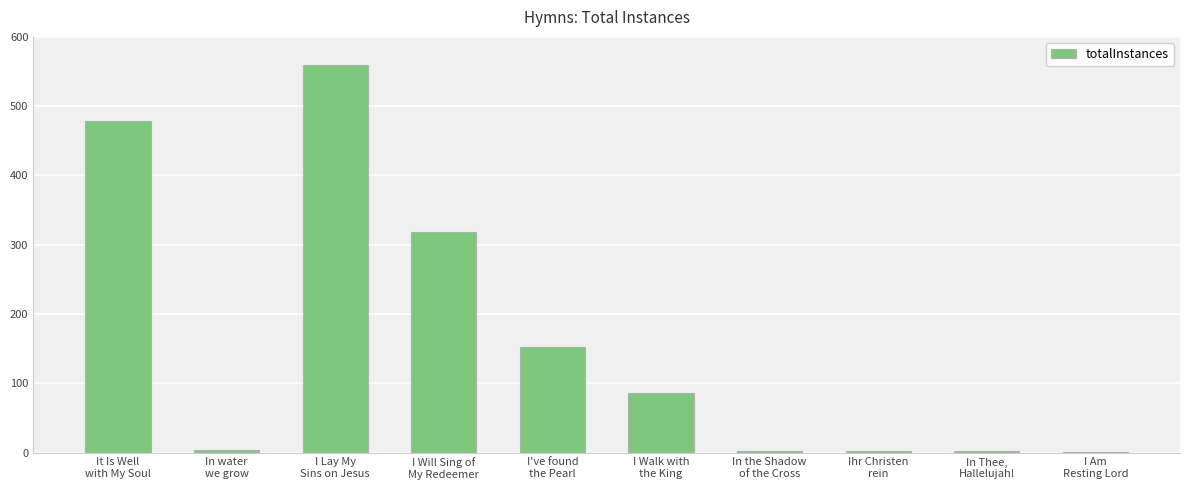

Are the bars horizontal?

No